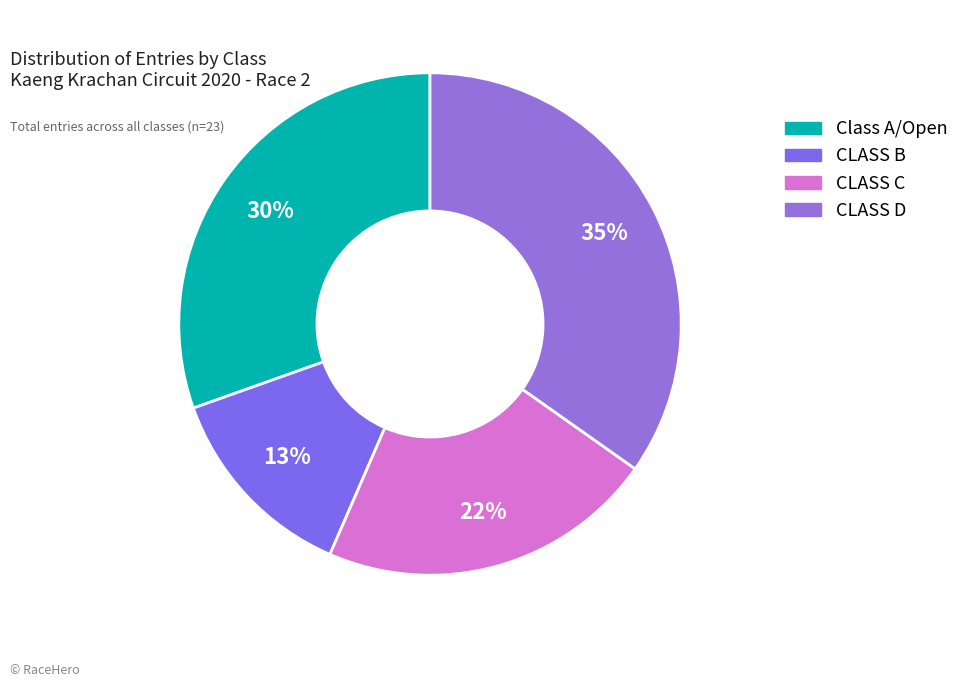

What portion of the pie excludes CLASS D?

65.2%